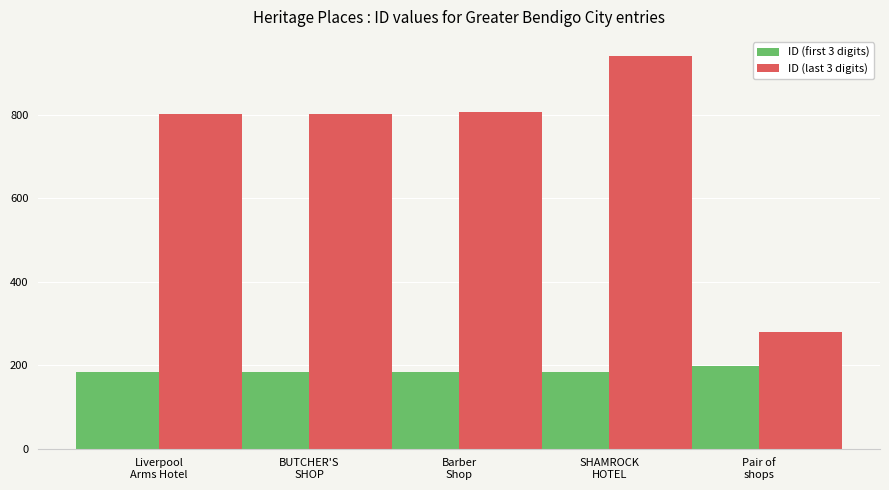

What is the difference between the highest and lowest values at Liverpool
Arms Hotel?

617